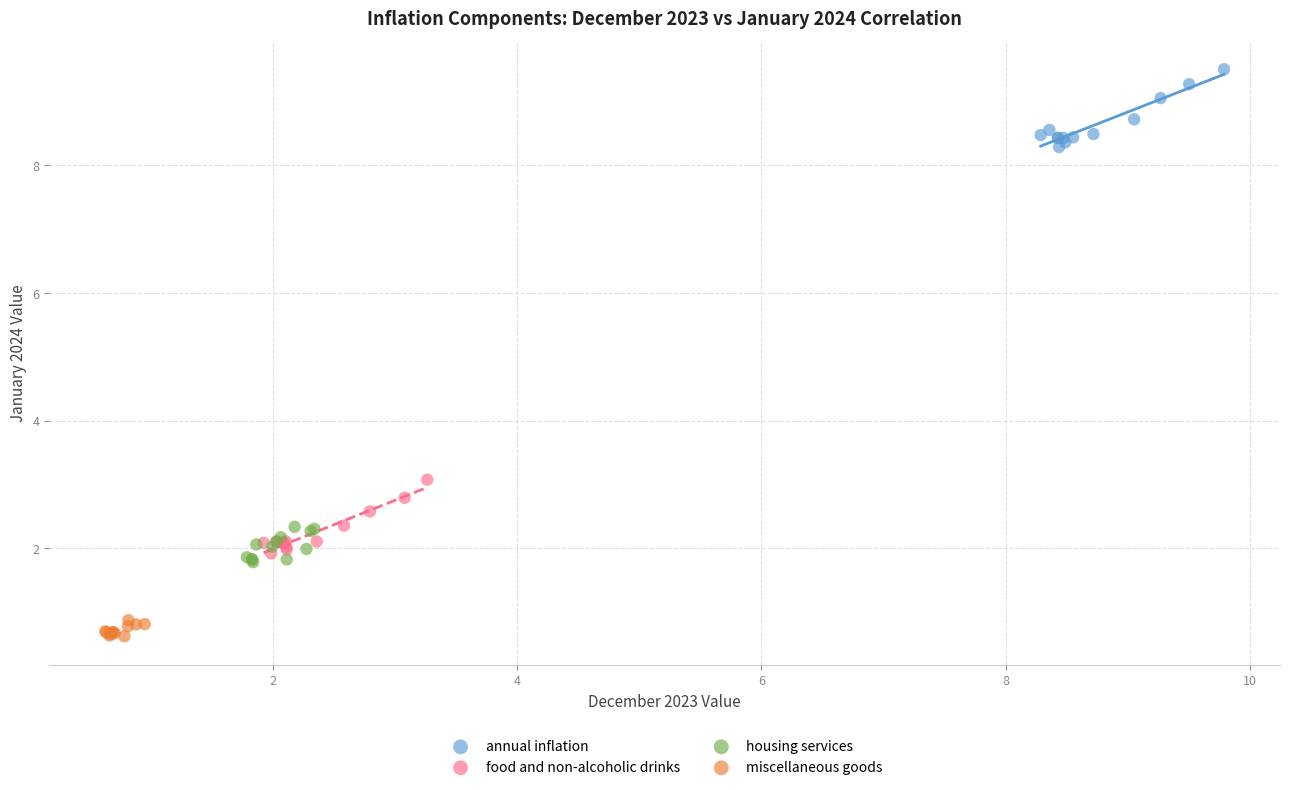

What are all the series names shown in the legend?

annual inflation, food and non-alcoholic drinks, housing services, miscellaneous goods